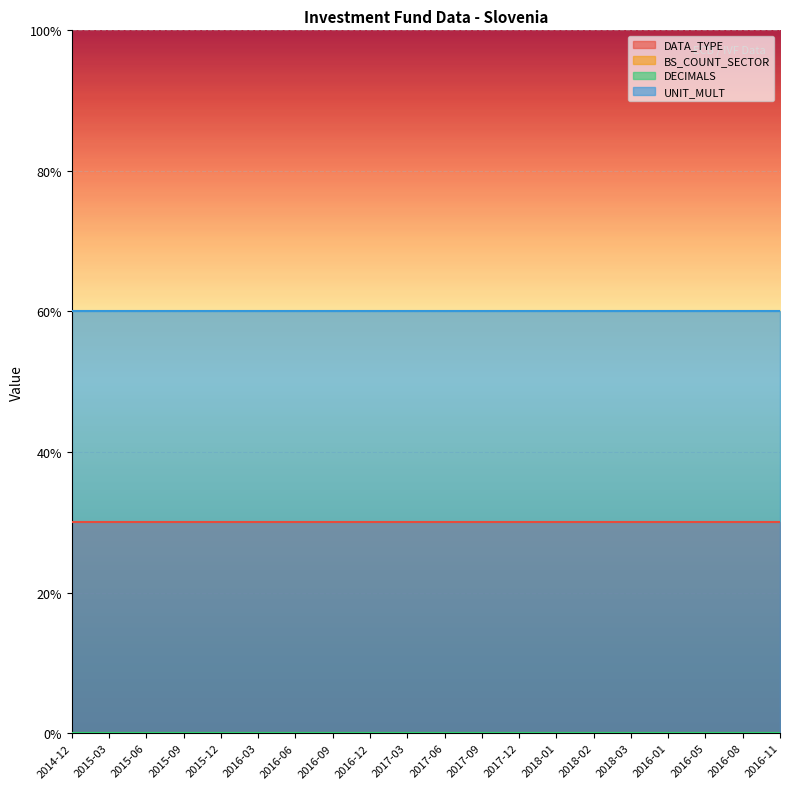

At which category is the sum across all series the highest?

2014-12